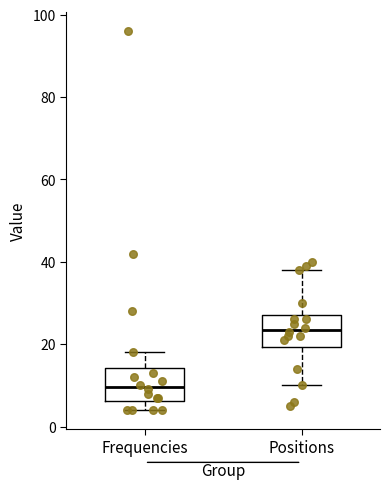

Reading left to right, read every box against the y-axis: the position of its median line, the range the box covers, and the ends of its whiskers. The values are not printed on the chart, so give them approximately, as read against the axis.

Frequencies: median 10, box 6 to 14, whiskers 4 to 18
Positions: median 24, box 20 to 28, whiskers 10 to 38